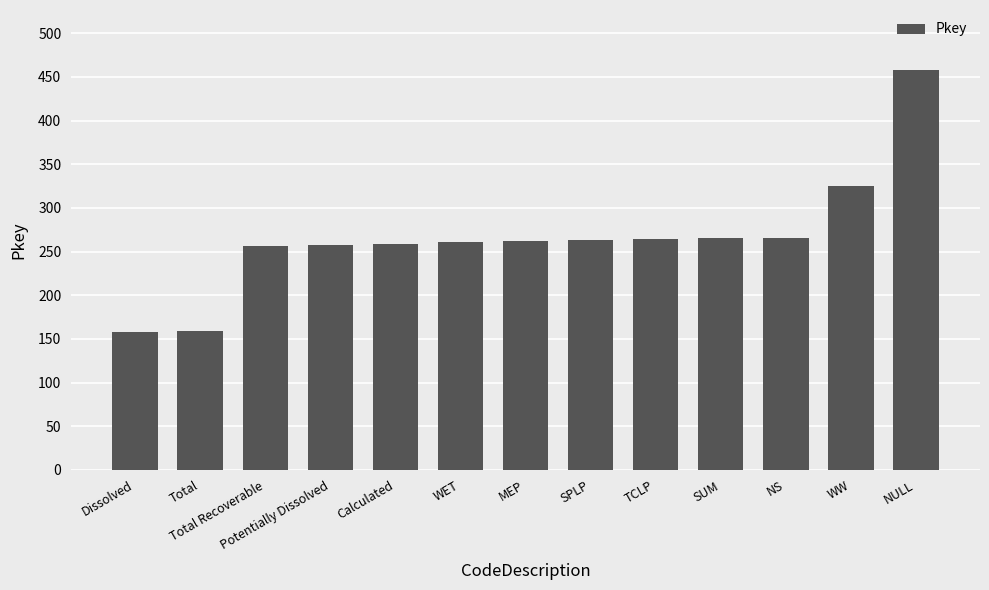

The chart shows a value of 261 at WET. True or false?

True